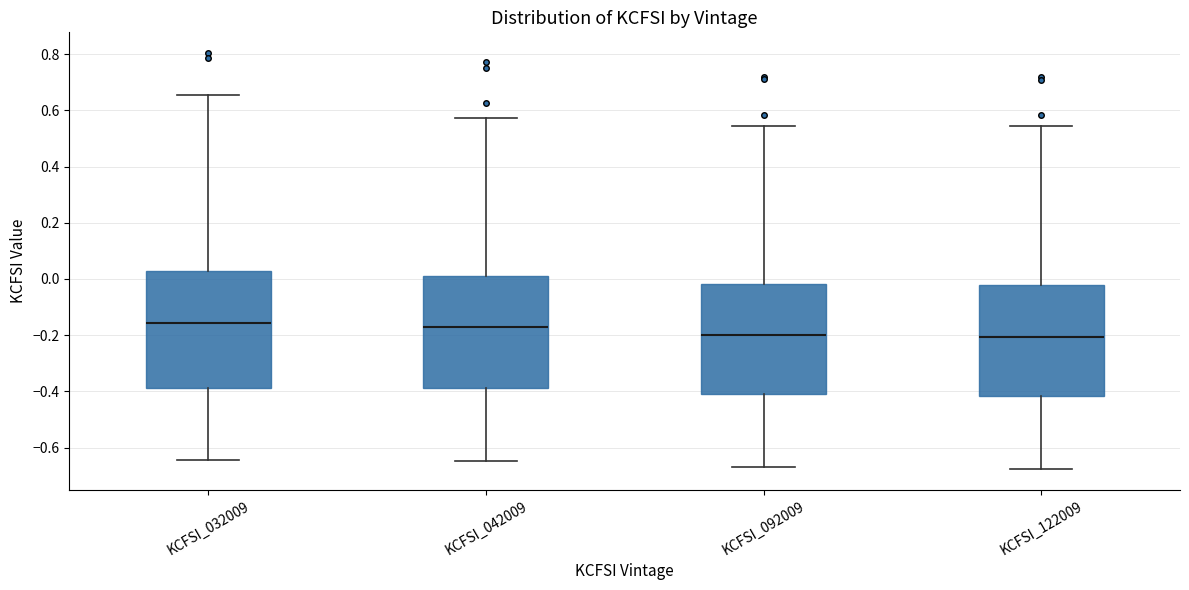

Reading left to right, read every box against the y-axis: the position of its median line, the range the box covers, and the ends of its whiskers. The values are not printed on the chart, so give them approximately, as read against the axis.

KCFSI_032009: median -0.16, box -0.38 to 0.04, whiskers -0.64 to 0.66
KCFSI_042009: median -0.18, box -0.38 to 0.02, whiskers -0.64 to 0.58
KCFSI_092009: median -0.20, box -0.42 to -0.02, whiskers -0.66 to 0.54
KCFSI_122009: median -0.20, box -0.42 to -0.02, whiskers -0.68 to 0.54